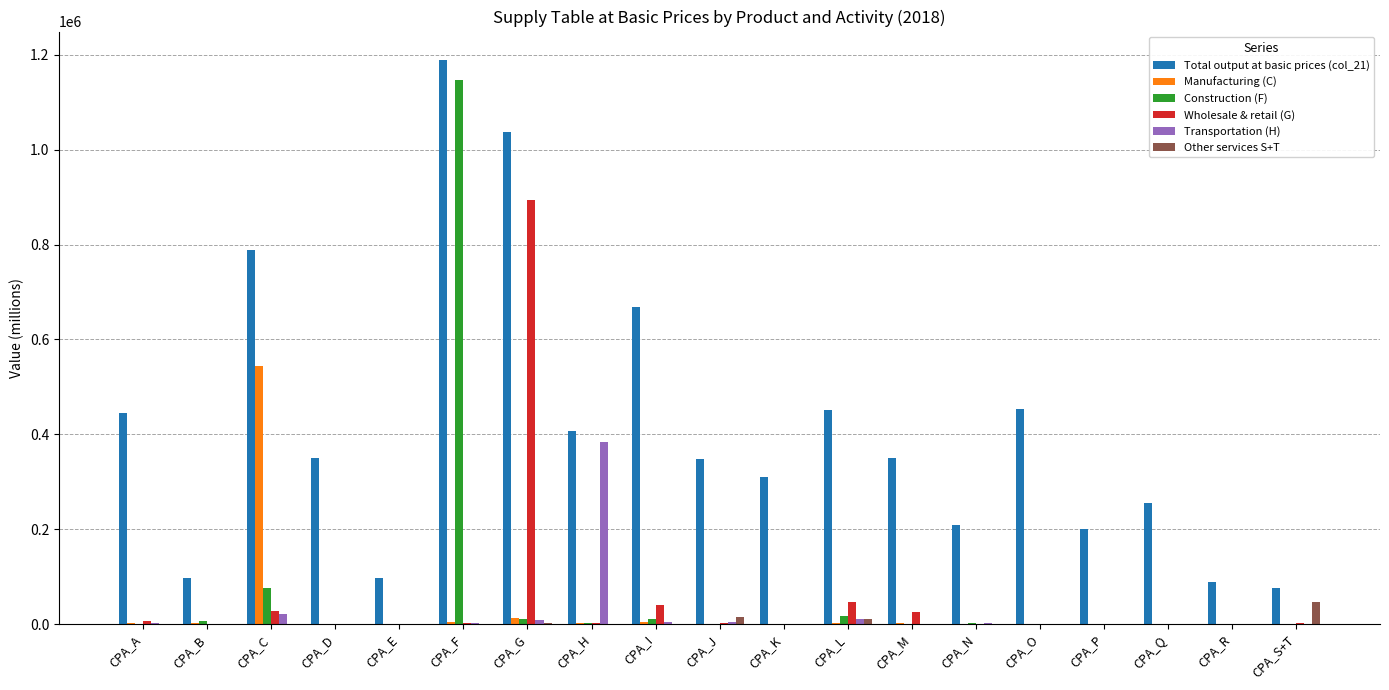

Between CPA_G and CPA_K, which series saw the biggest shift?

Wholesale & retail (G)